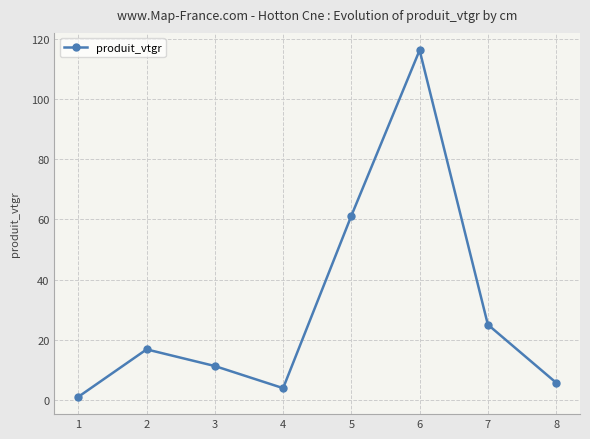

Approximately how many times larger is the value at 8 compared to 7?

0.2